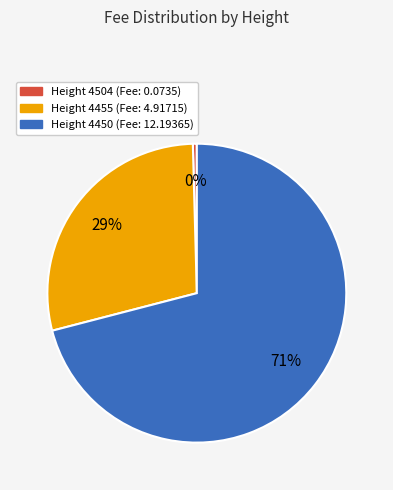

What is the majority slice?

Height 4450 (Fee: 12.19365)